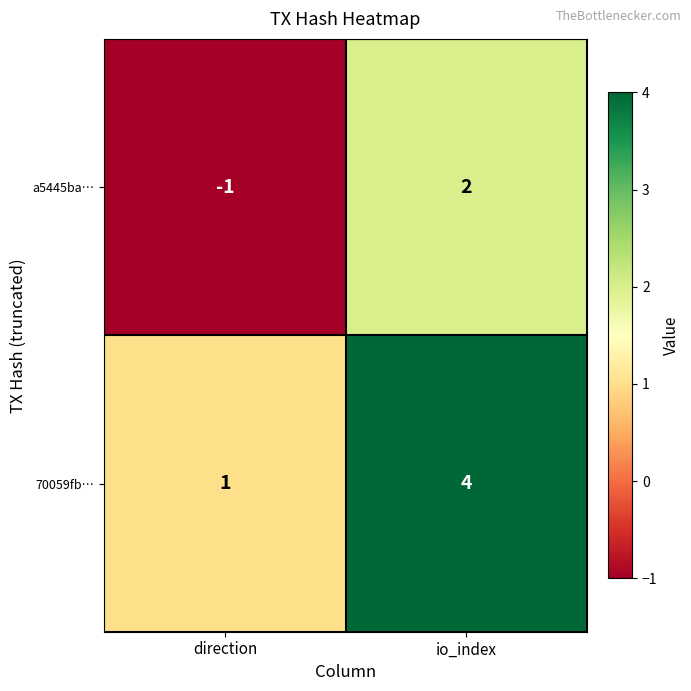

List the series in order of their peak value, highest first.

70059fb…, a5445ba…